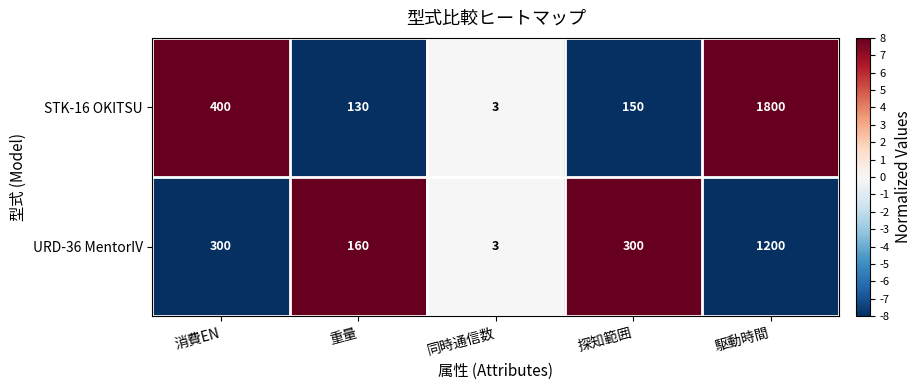

How many data points in URD-36 MentorIV are less than 300?

2